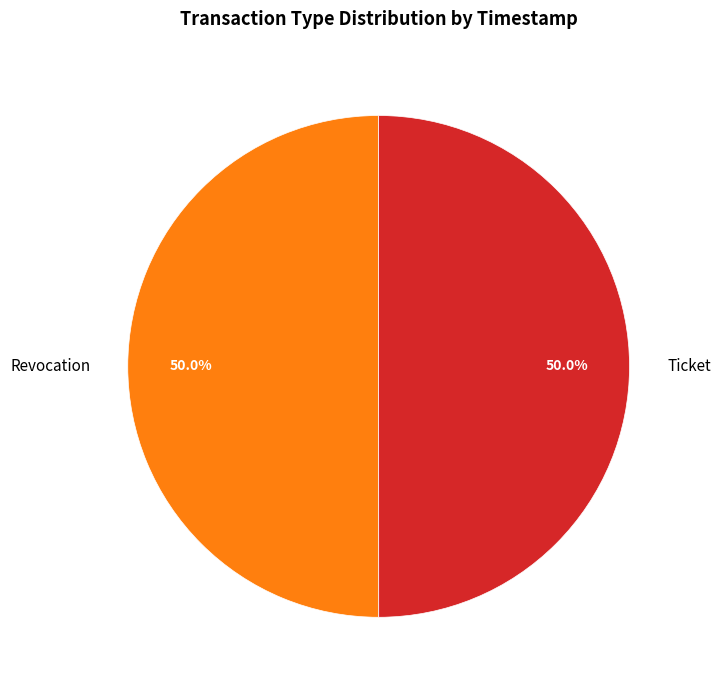

The Ticket slice represents 50% of the pie. True or false?

True